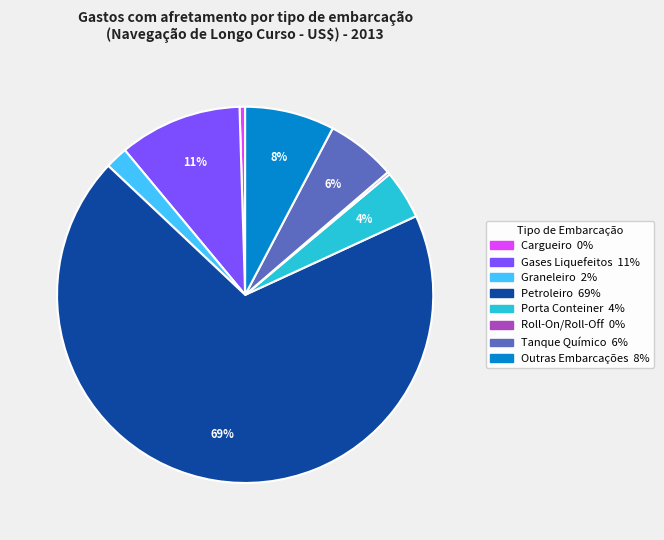

Which has a higher value, Outras Embarcações or Tanque Químico?

Outras Embarcações